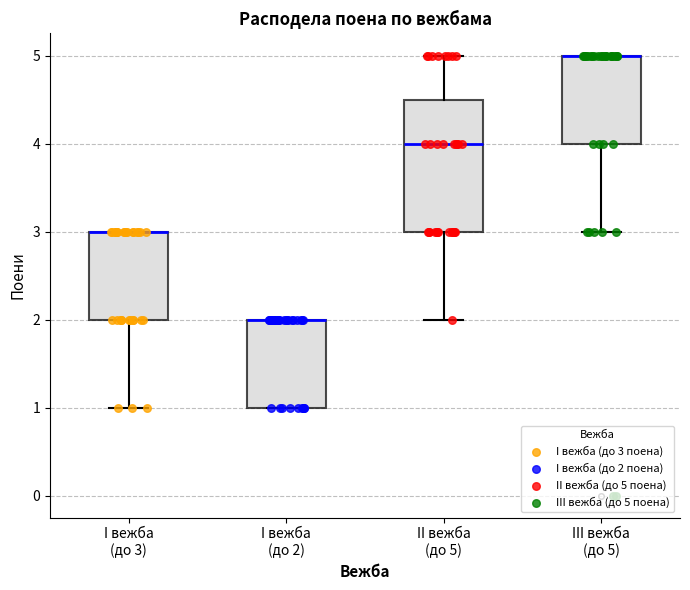

Which box is the tallest, from its lower edge to its upper edge?

II вежба (до 5)